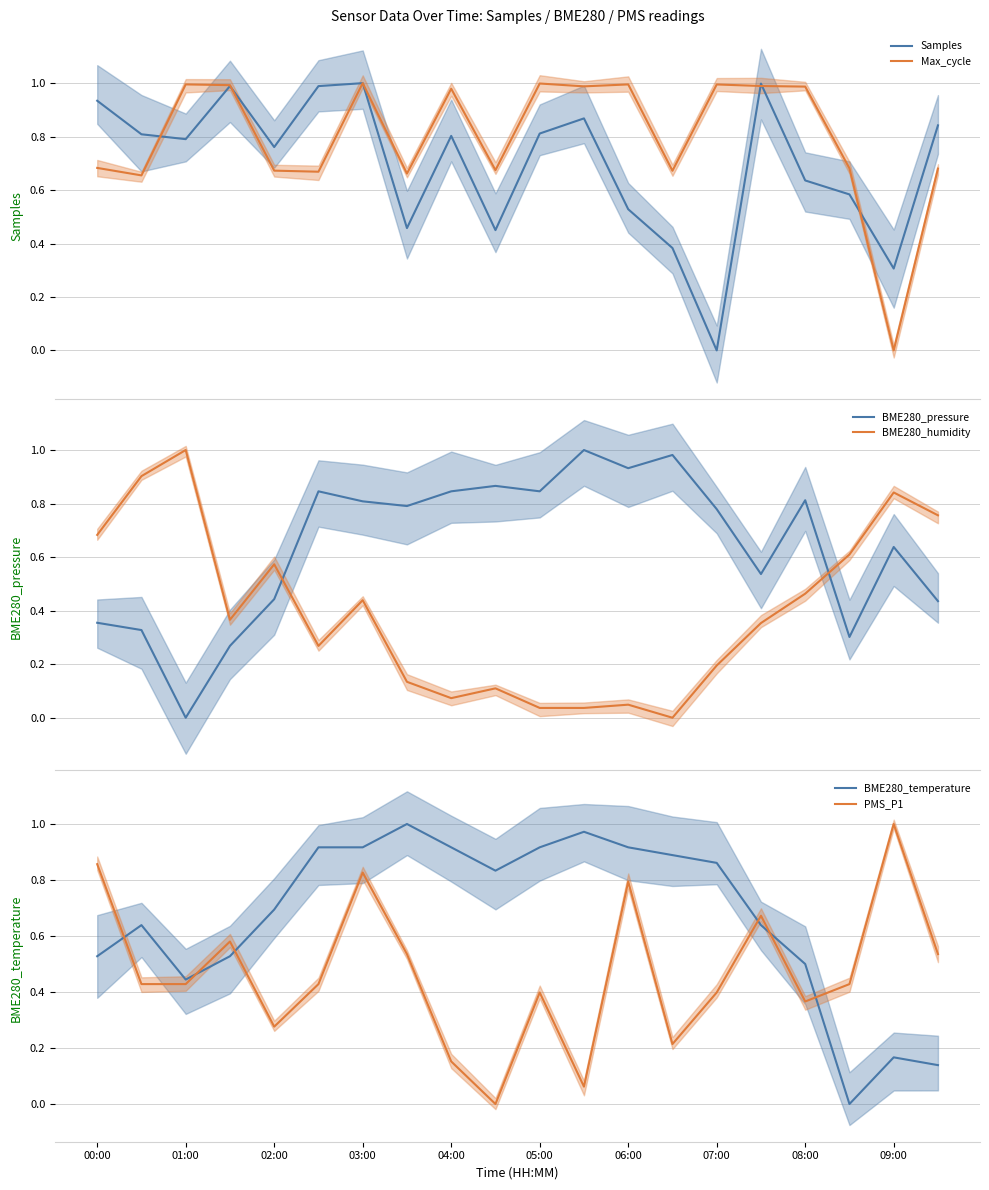

At which label is Samples closest to 0?

14